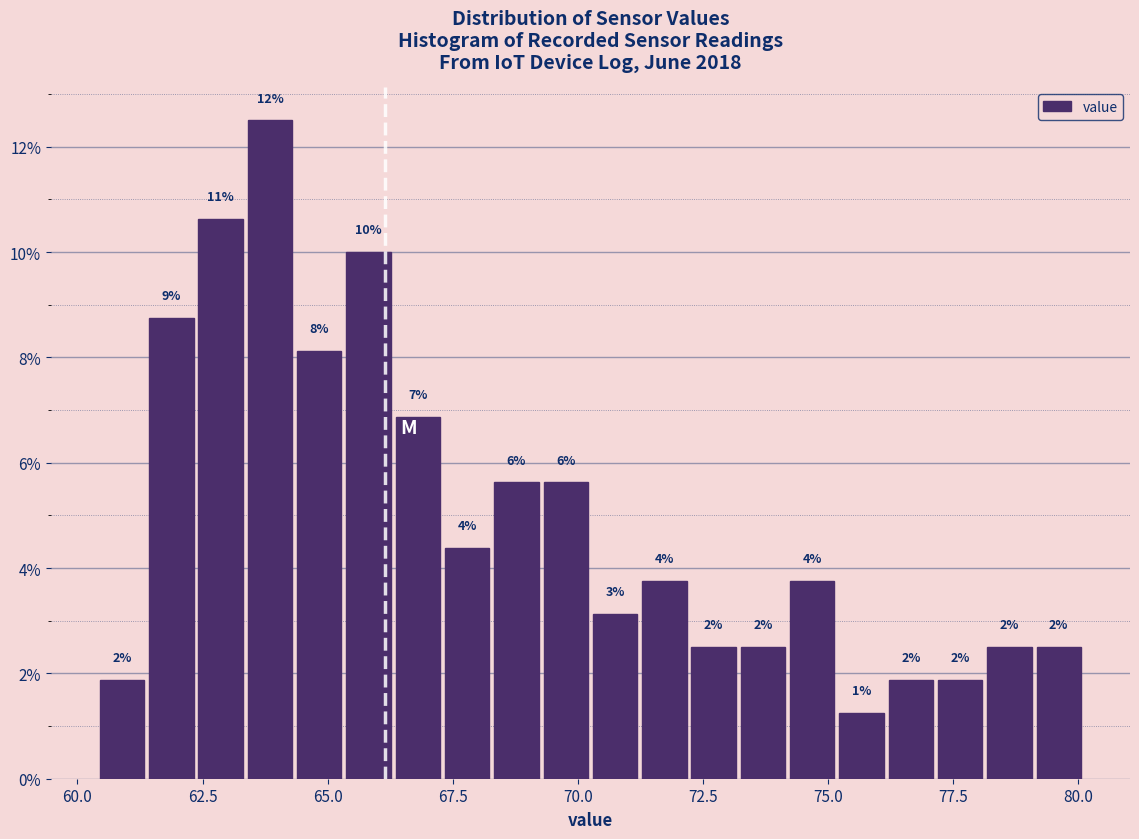

Around what value on the x-axis is the tallest bar? Give the approximate position of its centre, as read against the axis.

64.0